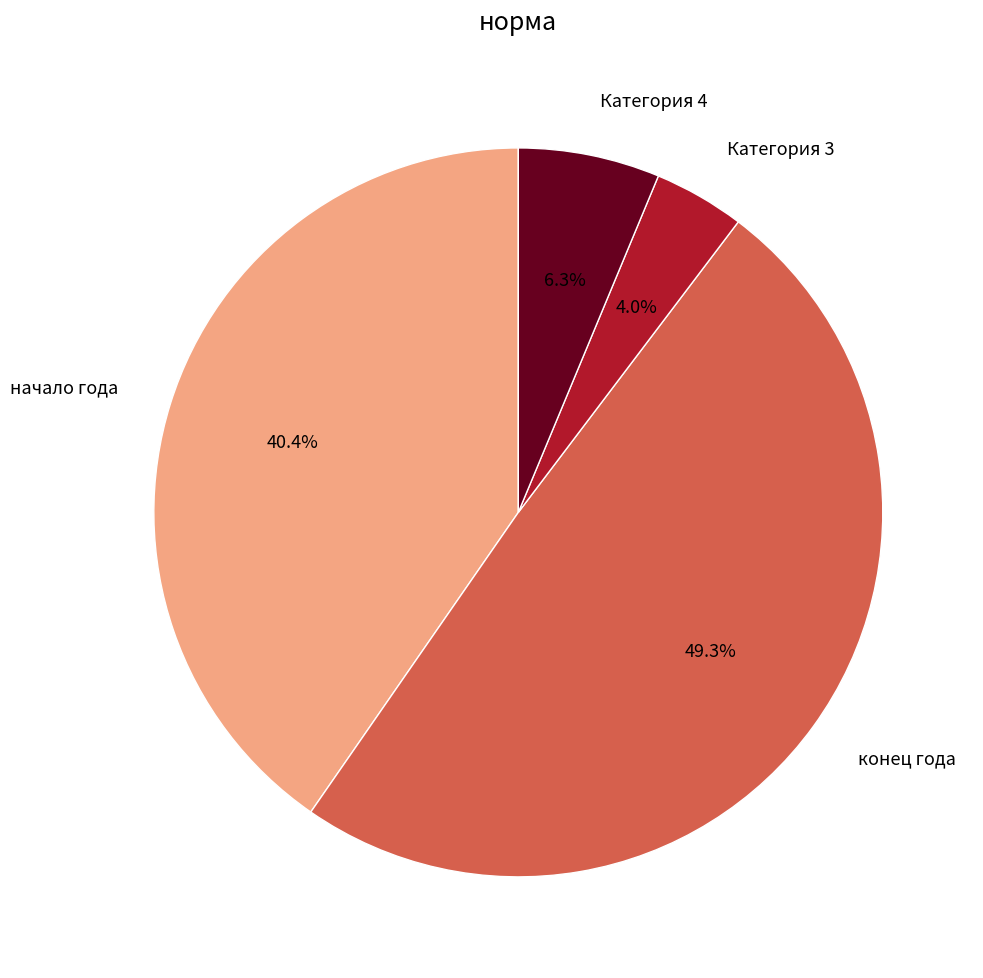

Count the number of slices in the pie.

4